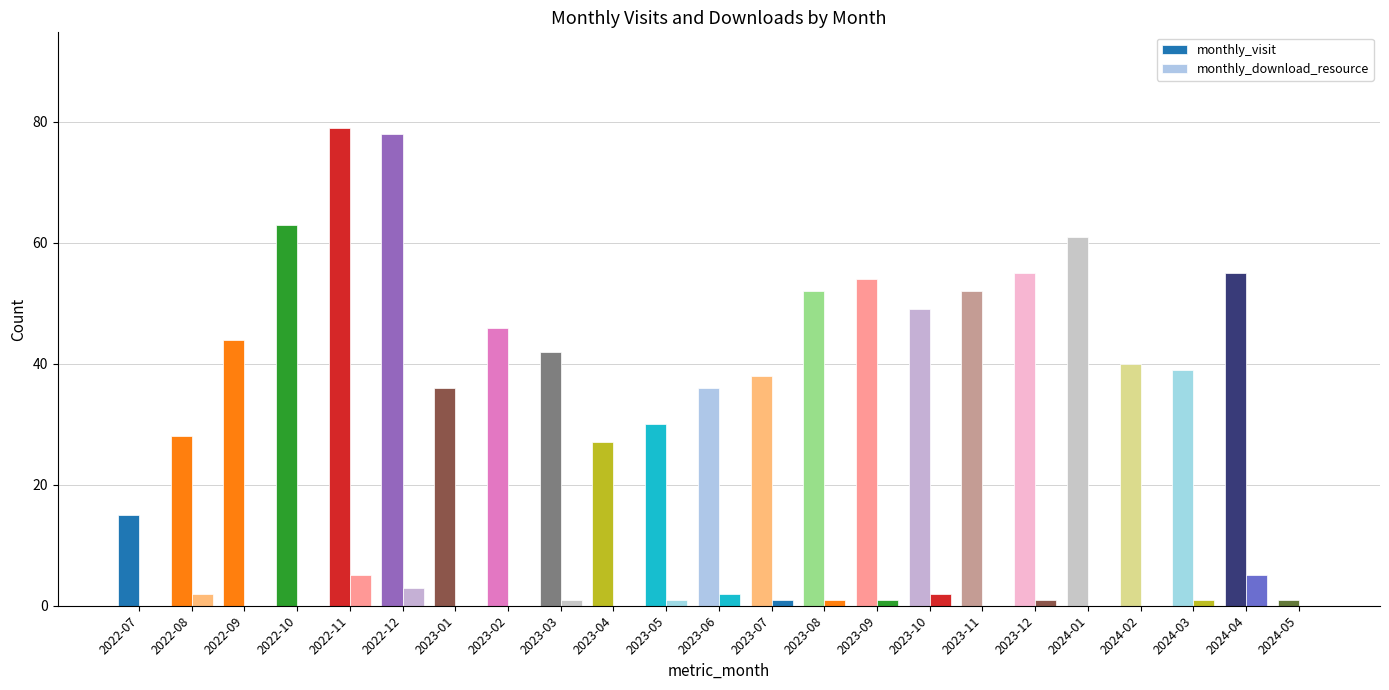

What is the sum of the monthly_download_resource values at 2022-07 and 2023-07?

1